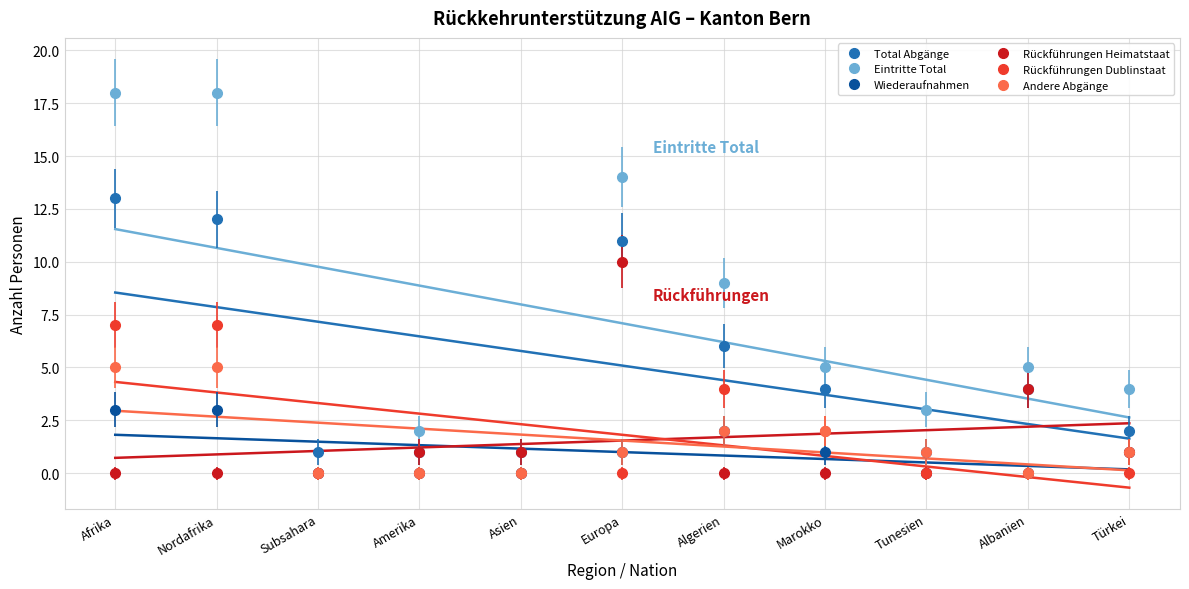

The value of Total Abgänge at Europa is 19. True or false?

False